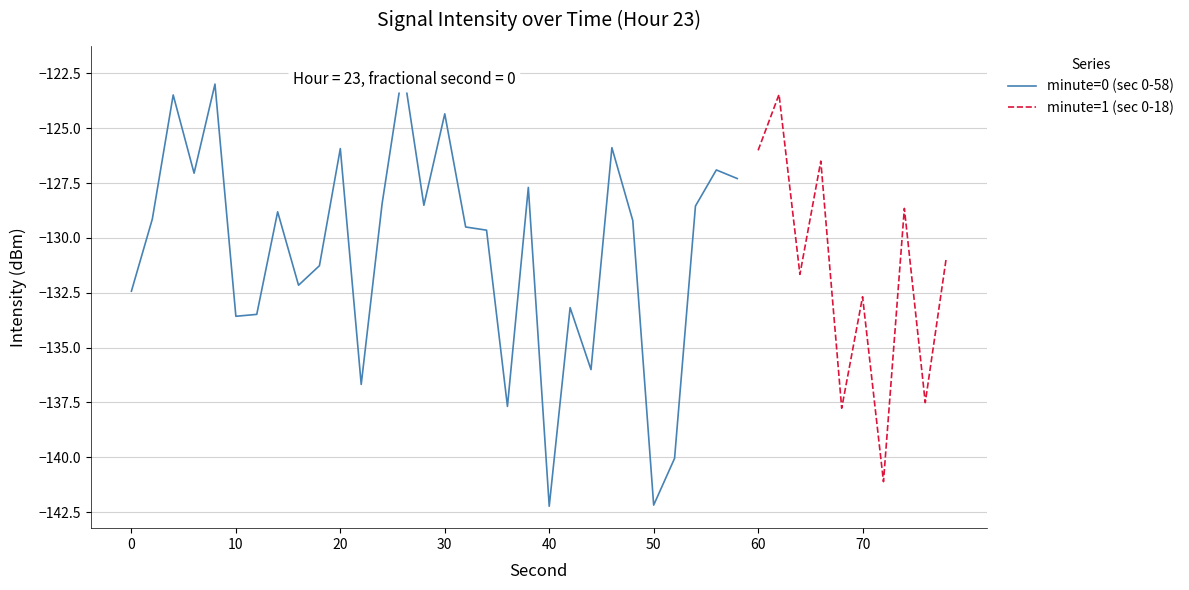

What is the smallest value displayed?

-142.2